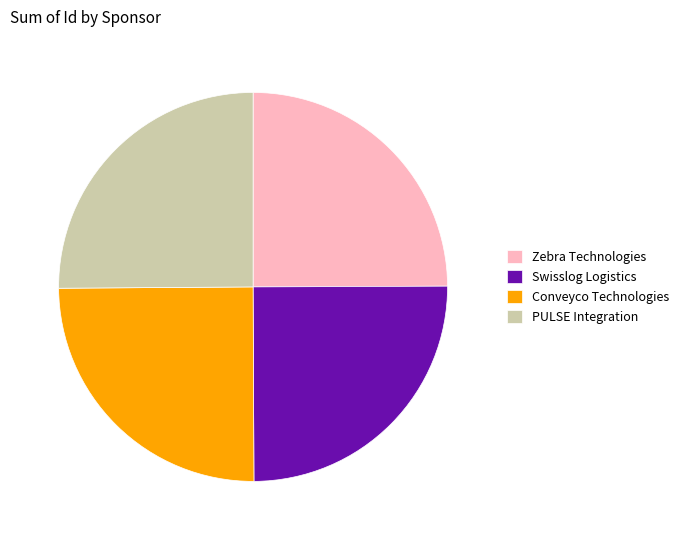

Count the number of slices in the pie.

4